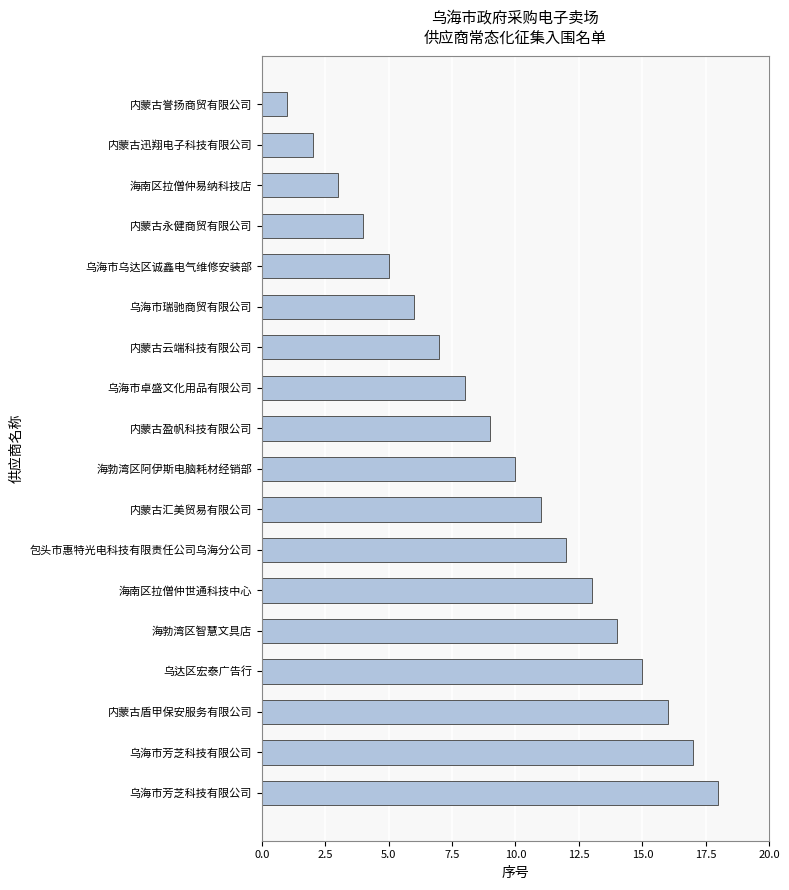

What is the difference between the maximum and minimum values?

17